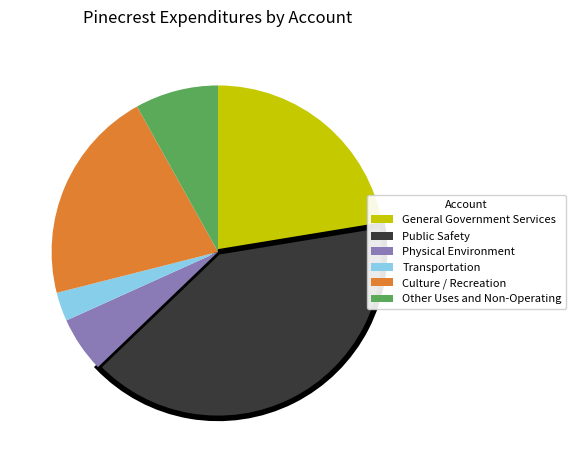

What is the smallest slice in the pie chart?

Transportation